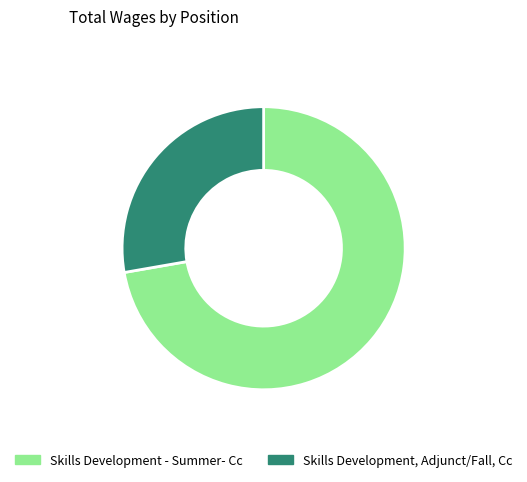

What is the smallest slice in the pie chart?

Skills Development, Adjunct/Fall, Cc